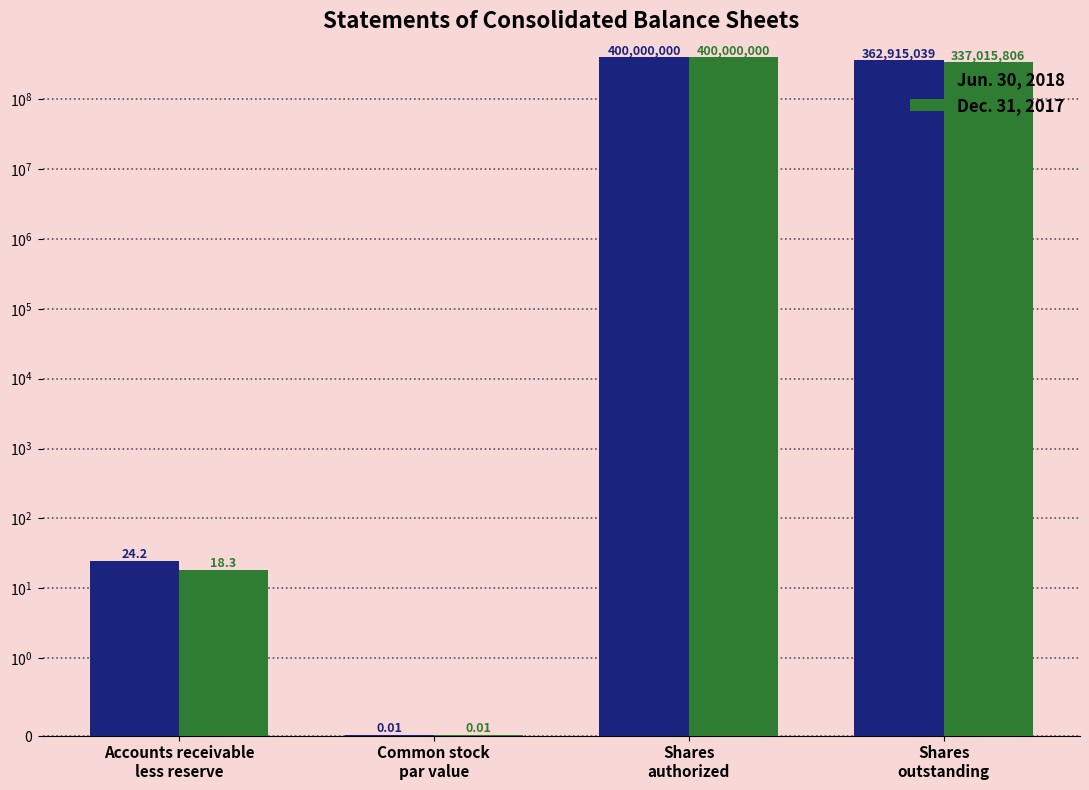

Between Shares
authorized and Shares
outstanding, which series saw the biggest shift?

Dec. 31, 2017